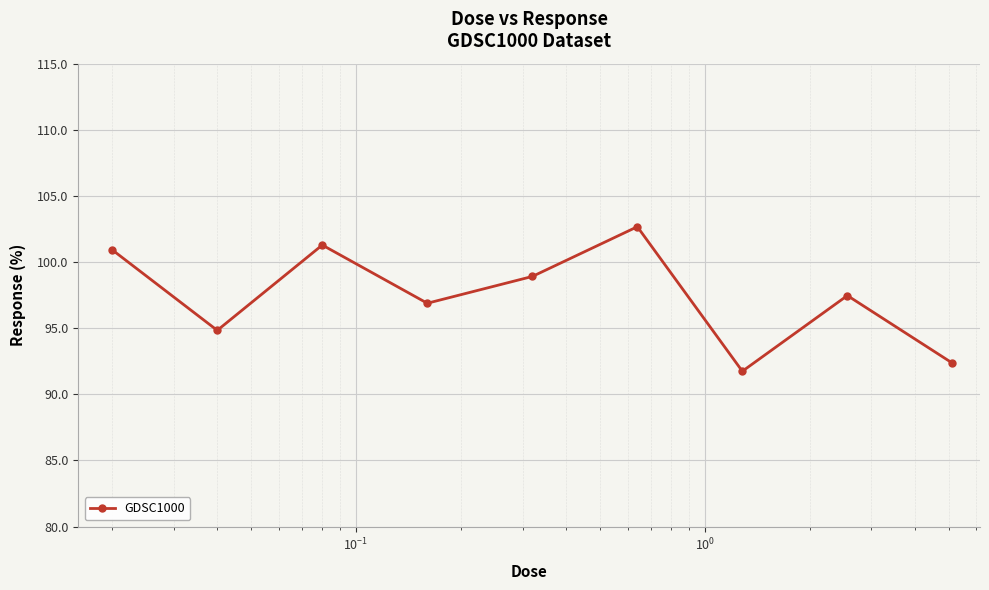

What is the average value?

97.5